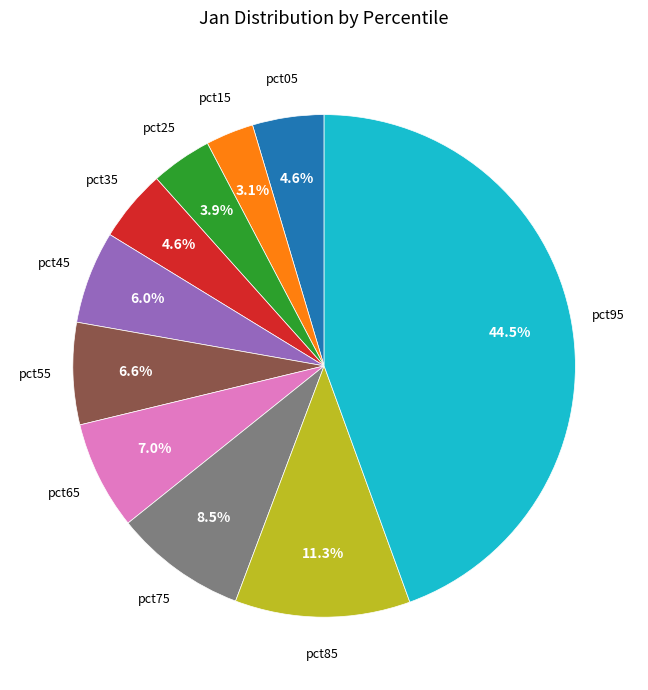

To the nearest percent, what is the average slice percentage?

10%